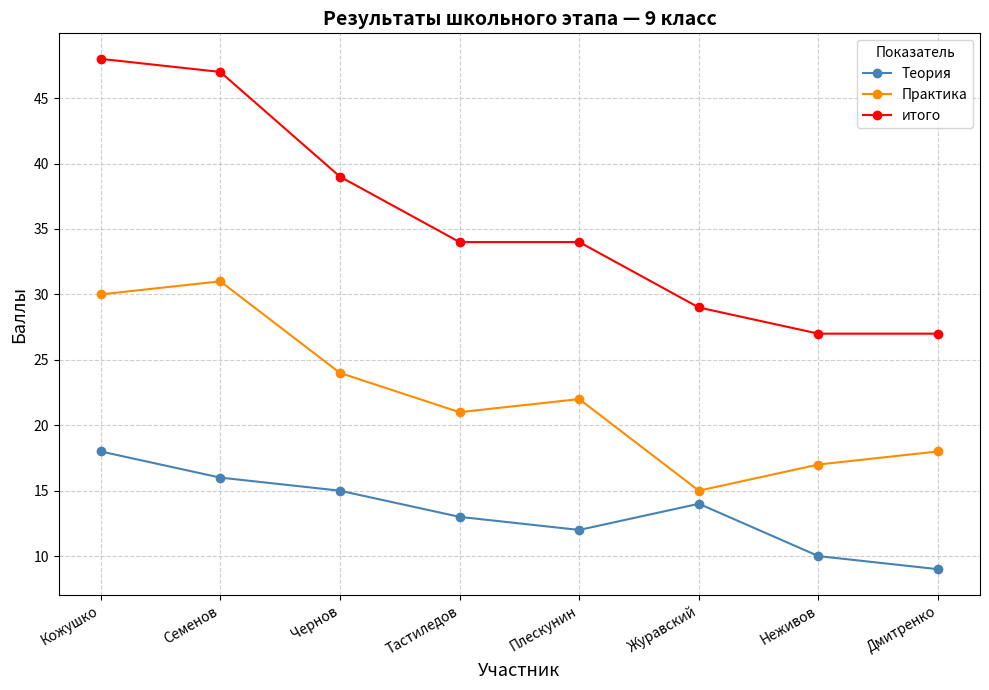

Does the chart display data point markers on the line(s)?

Yes